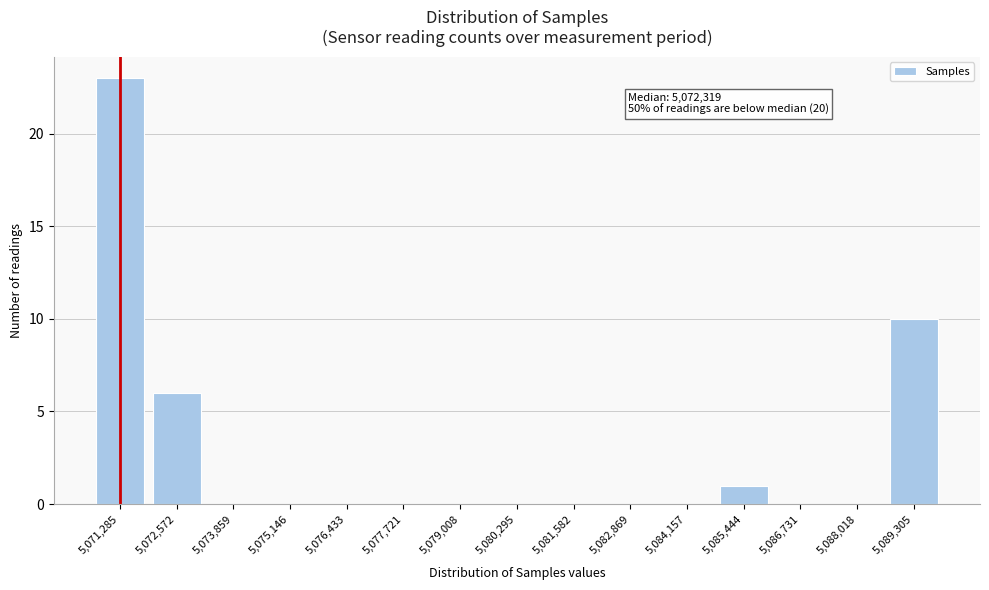

Reading right to left, extract all data points from this chart.

5,089,305=10	5,088,018=0	5,086,731=0	5,085,444=1	5,084,157=0	5,082,869=0	5,081,582=0	5,080,295=0	5,079,008=0	5,077,721=0	5,076,433=0	5,075,146=0	5,073,859=0	5,072,572=6	5,071,285=23